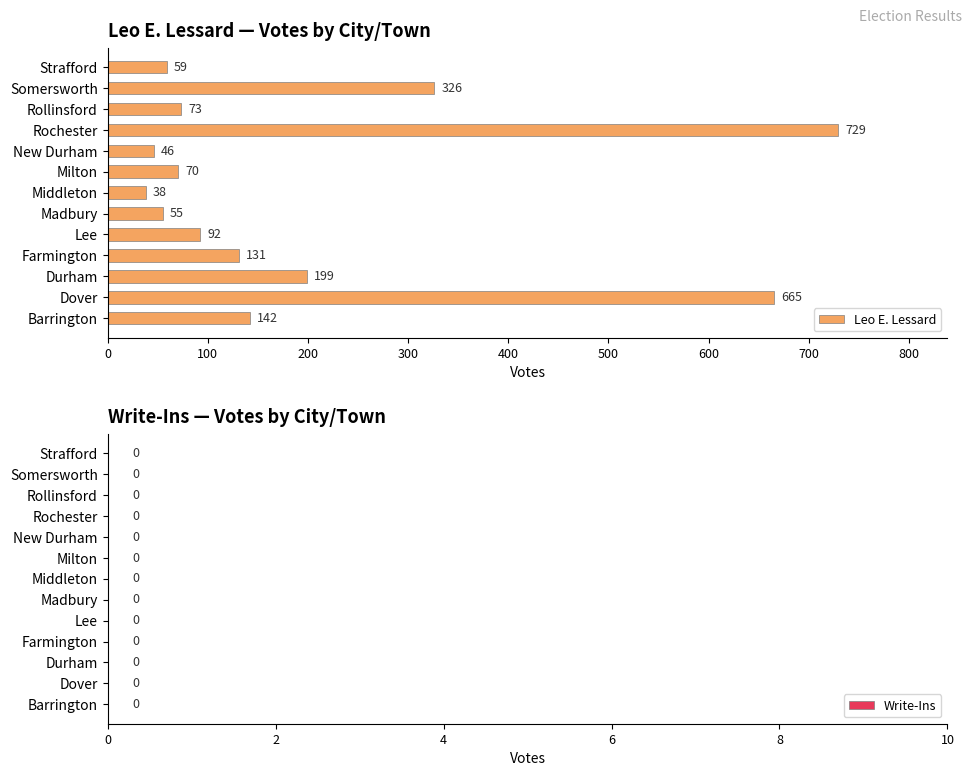

True or false: the data shows 98 at Somersworth.

False